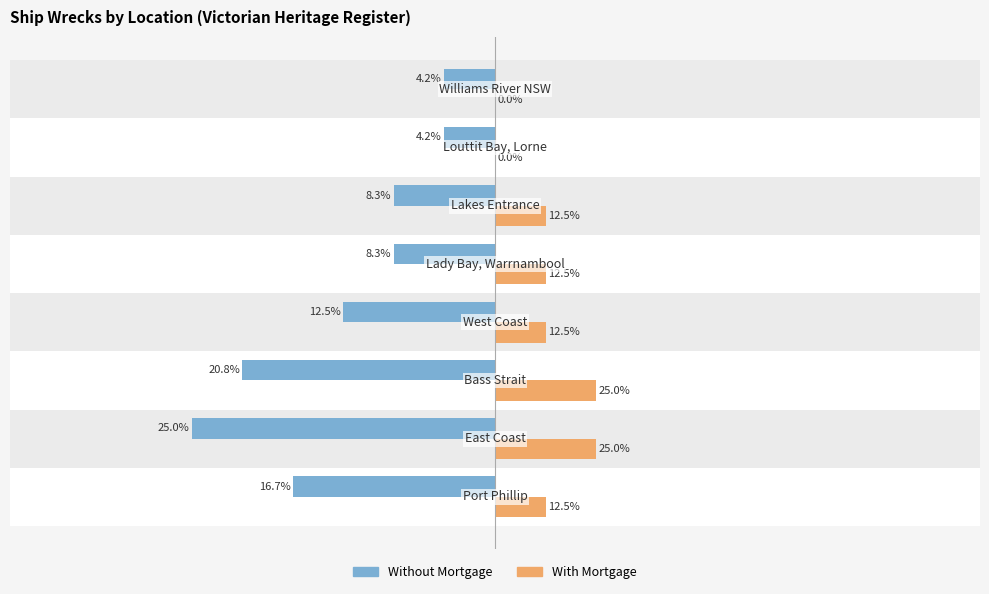

List the series in order of their peak value, lowest first.

Without Mortgage, With Mortgage